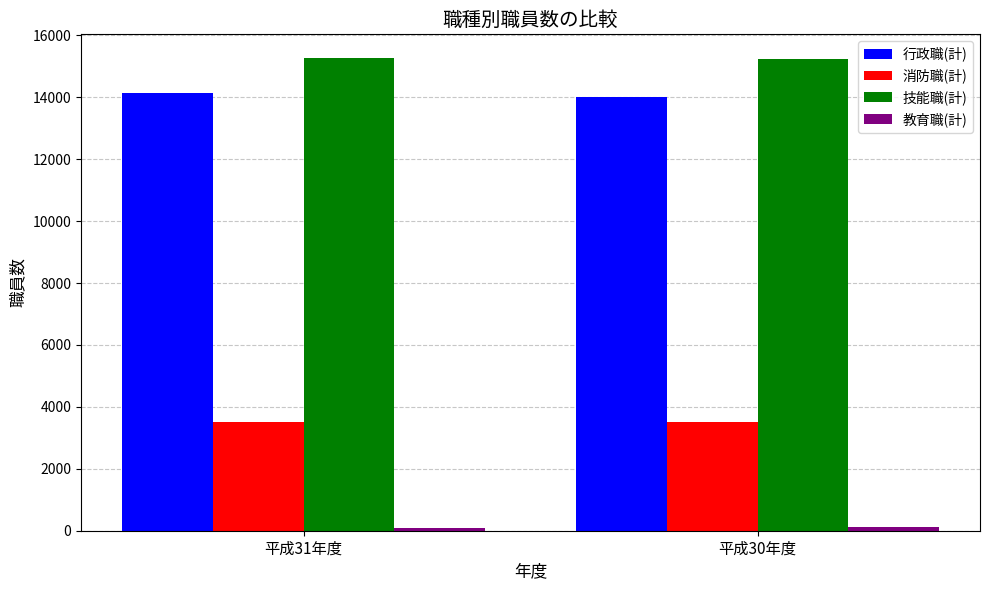

Is it true that 技能職(計) equals 15268 at 平成31年度?

True